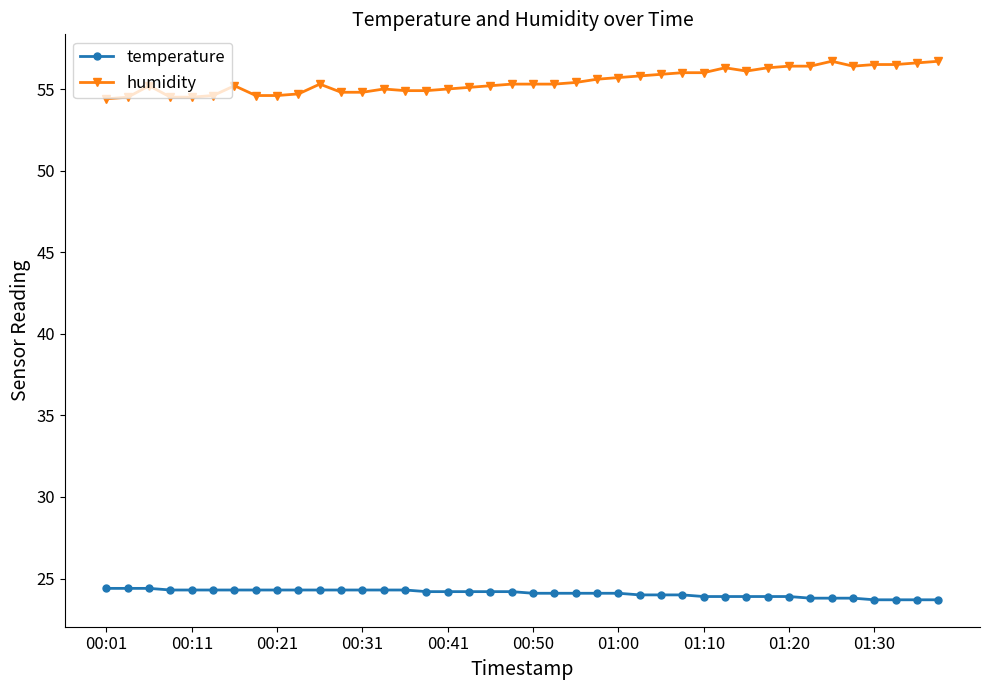

What is the sum of all humidity values?

2219.0